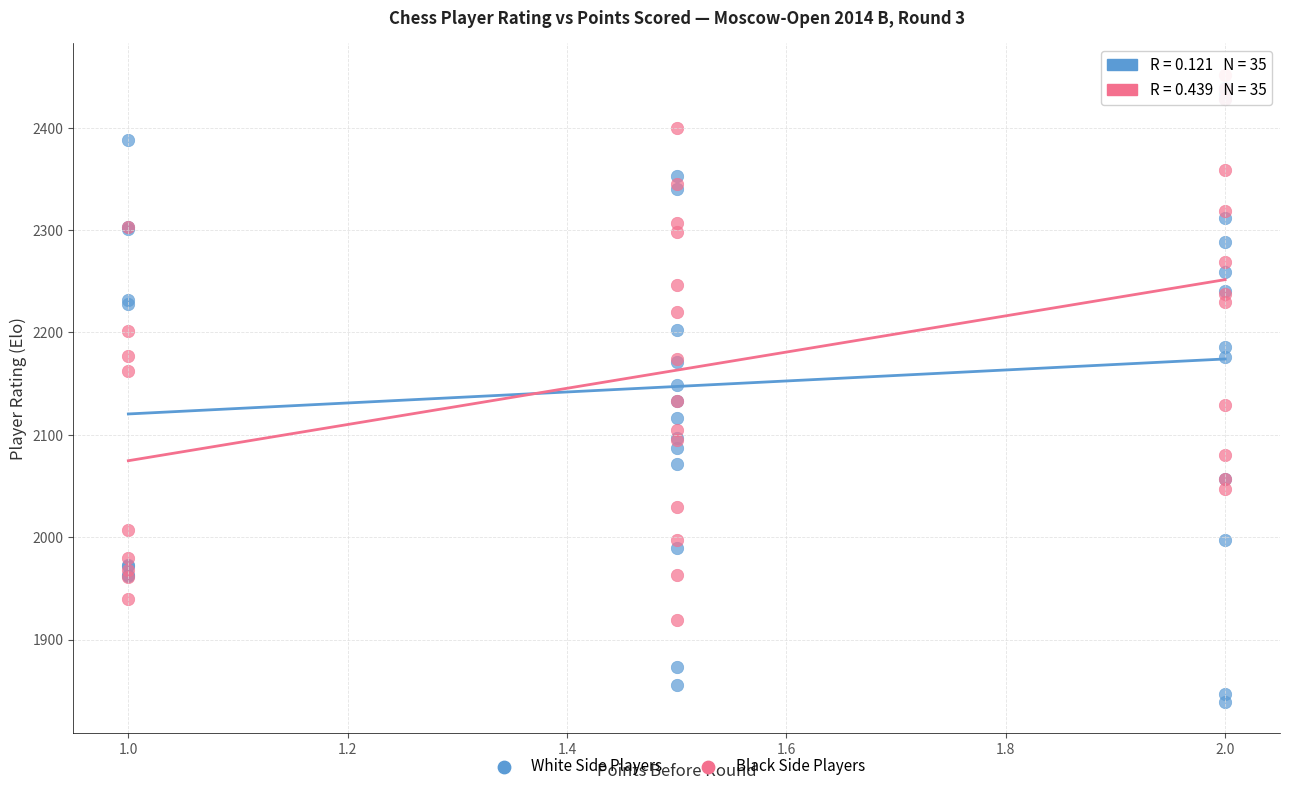

Which series has the widest spread of Y values?

White Side Players